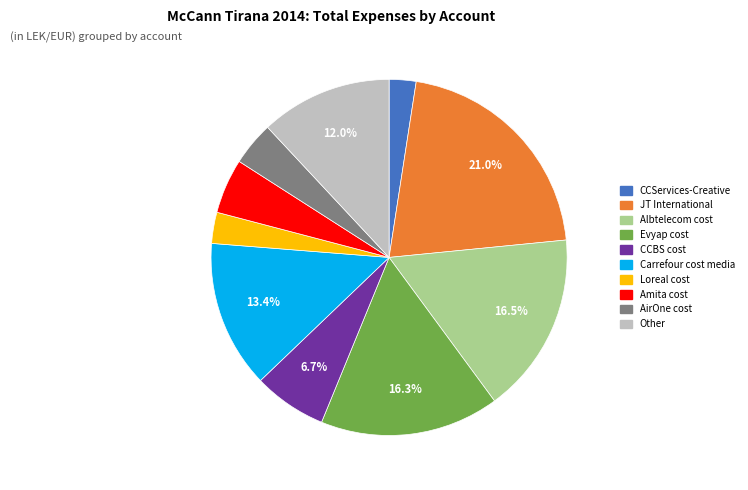

What percentage is the Amita cost slice, to the nearest percent?

5%